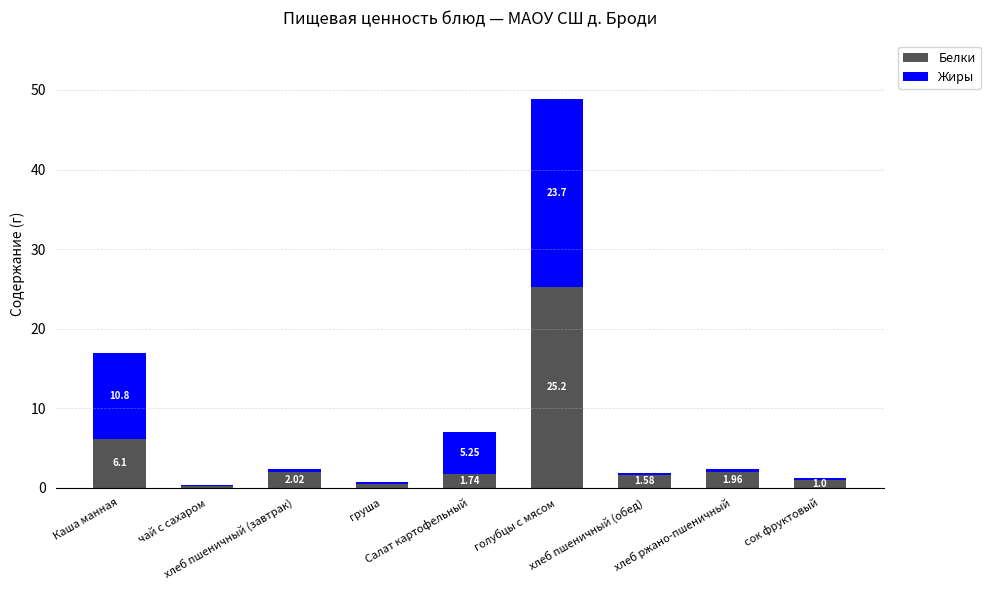

How many series are shown in this chart?

2